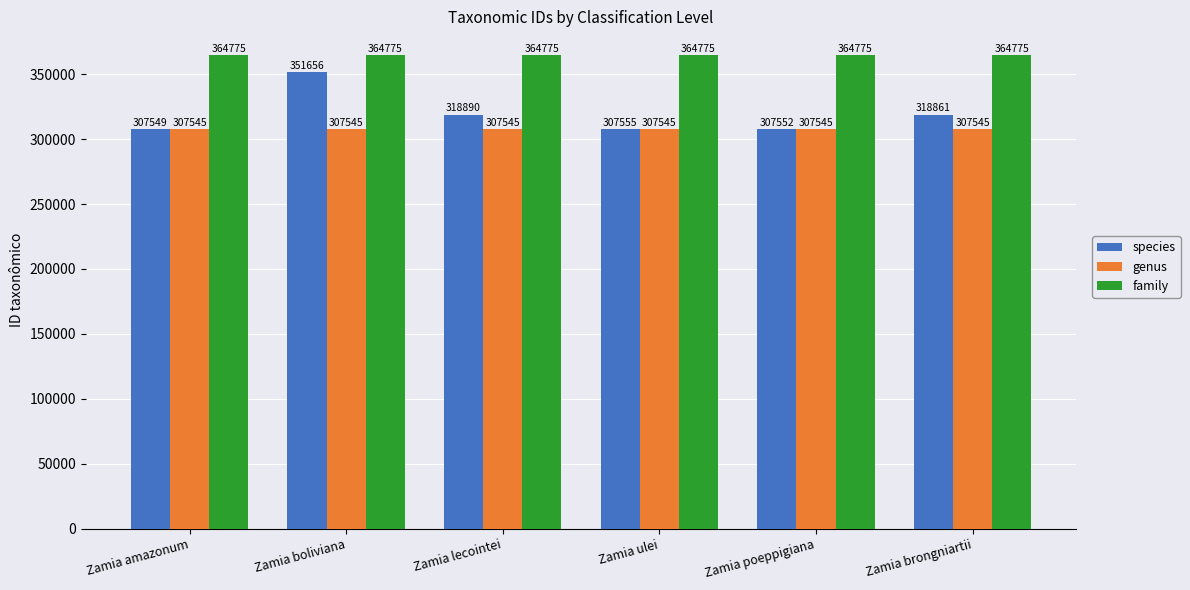

At which label is species closest to 329602?

Zamia lecointei